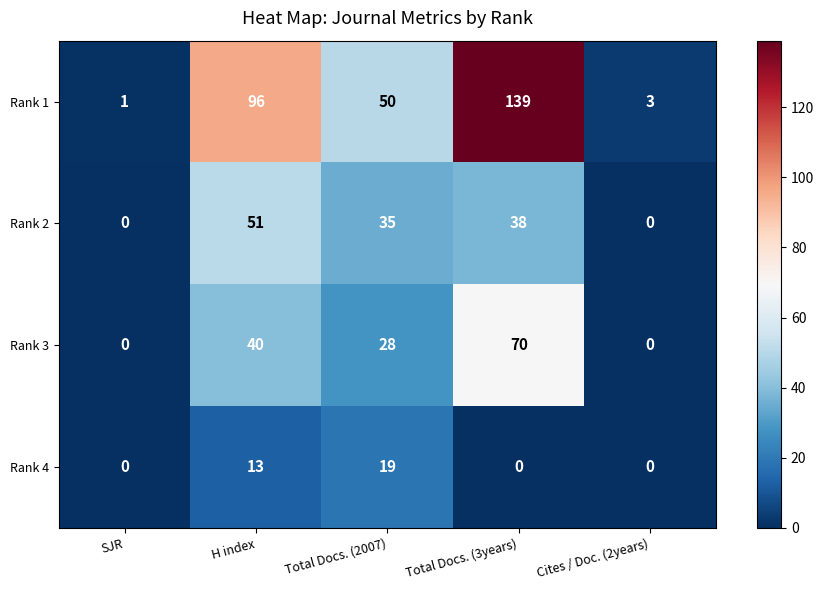

What is the difference between the maximum and minimum values in the Rank 4 series?

19